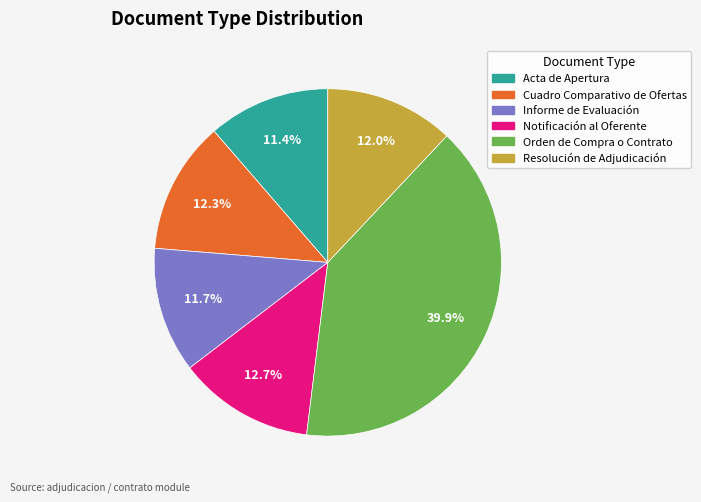

What percentage do Orden de Compra o Contrato and Acta de Apertura together represent?

51.3%